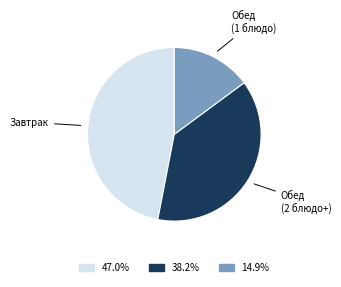

Does any single category account for the majority?

No